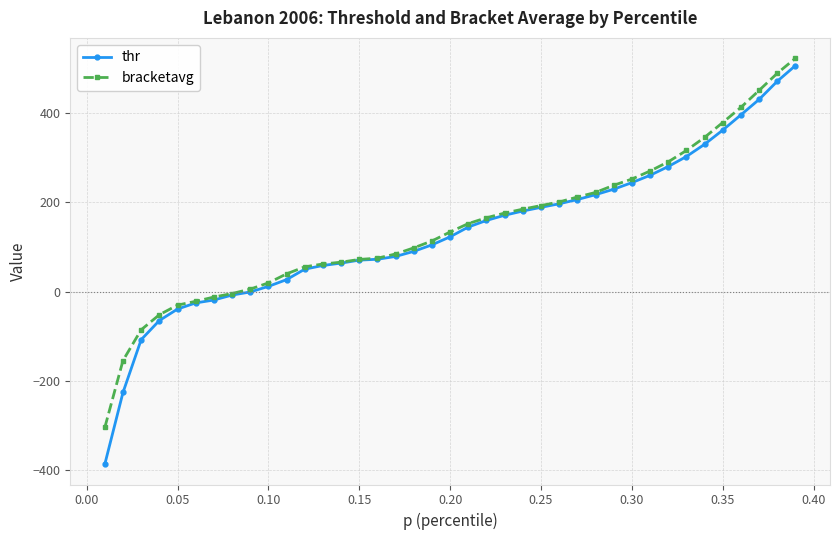

Which series has the largest range (max minus min)?

thr